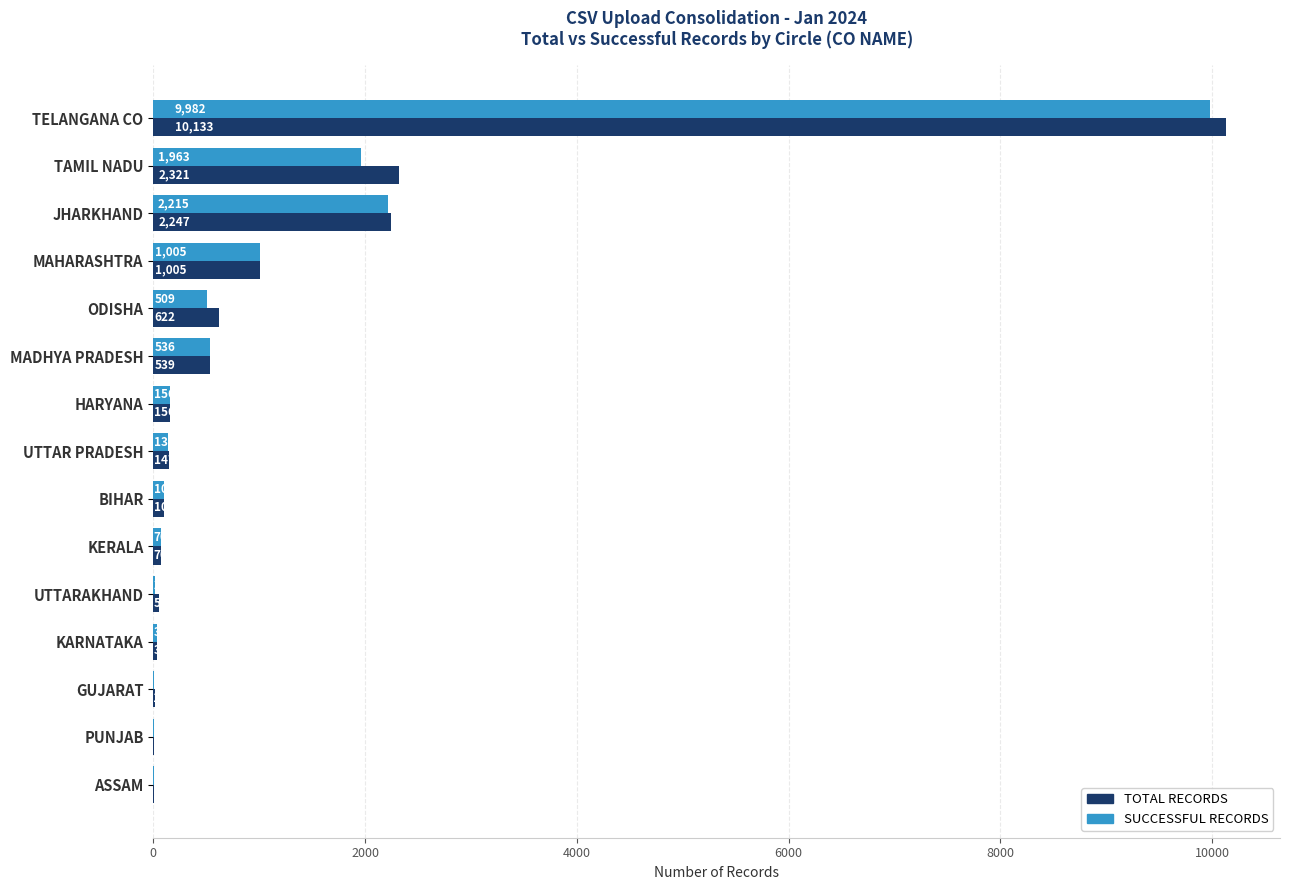

Which series has the largest total across all categories?

TOTAL RECORDS